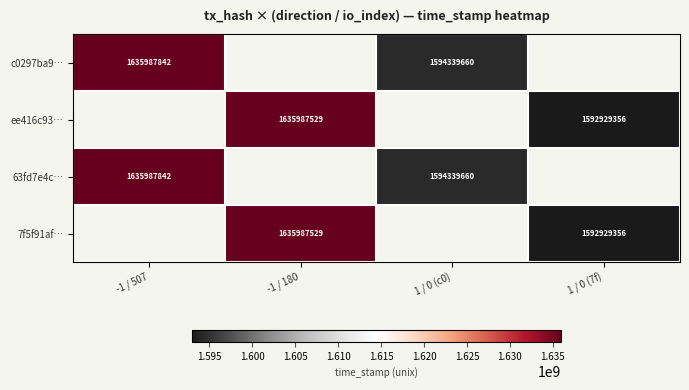

Is it true that 7f5f91af… equals 737564680 at 1 / 0 (7f)?

False